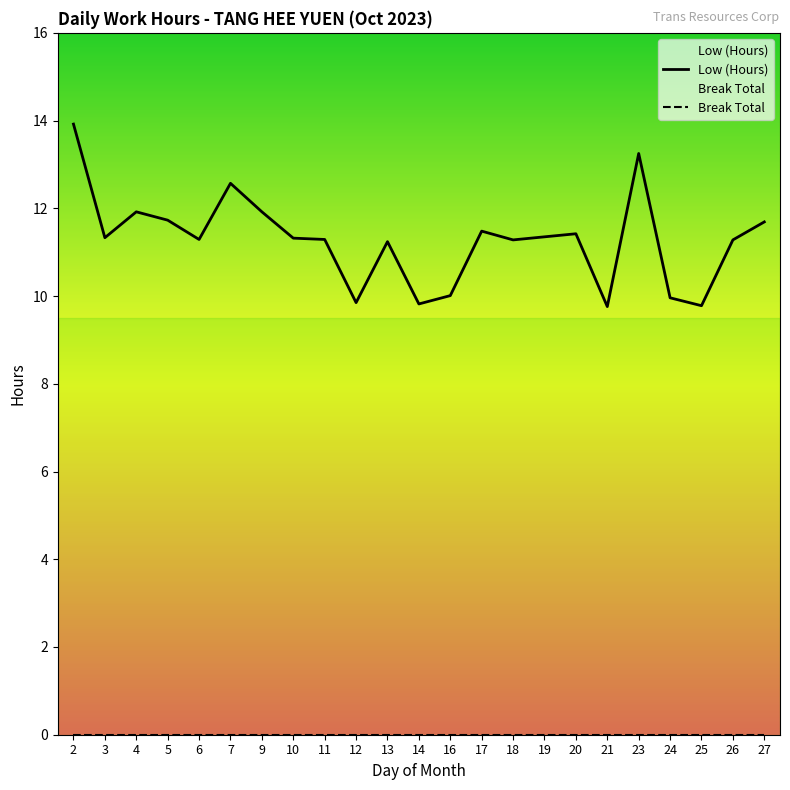

Reading left to right, transcribe all the data shown in this chart.

13.9	11.3	11.9	11.7	11.3	12.6	11.9	11.3	11.3	9.8	11.2	9.8	10.0	11.5	11.3	11.3	11.4	9.8	13.2	10.0	9.8	11.3	11.7